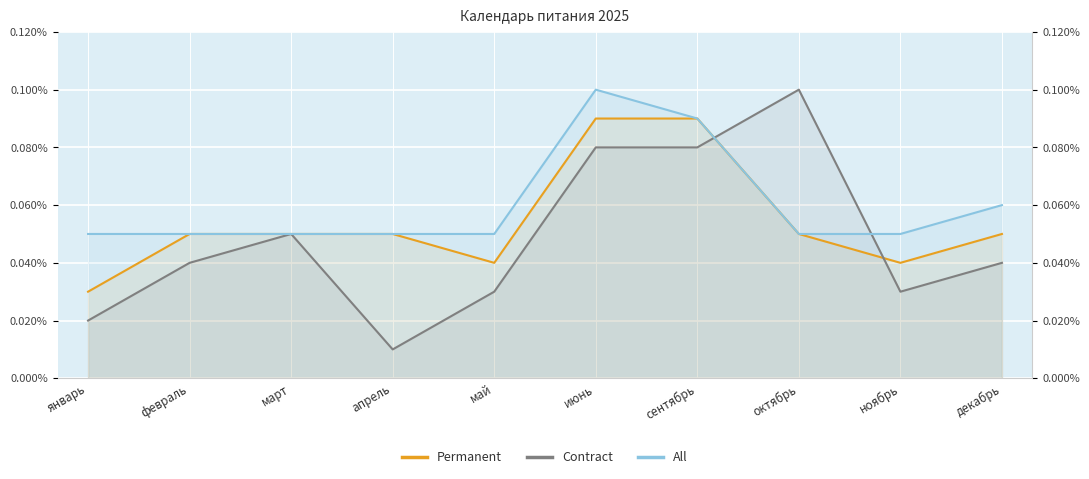

How many data points does each series have?

10